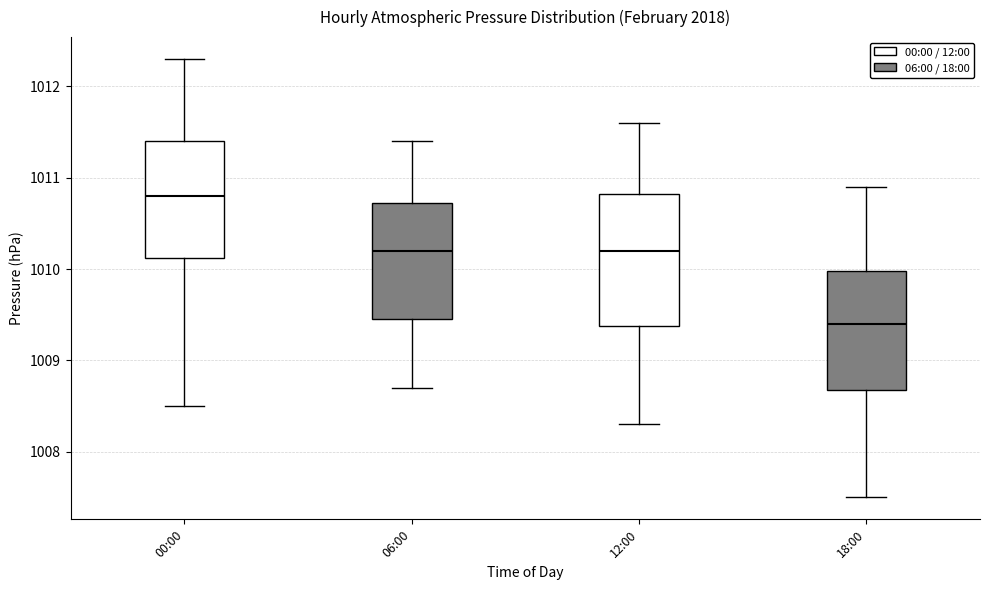

Reading left to right, transcribe this box plot: for each box, give where its median line is, the range the box spans, and where its two whiskers end, as read against the y-axis. The values are not printed on the chart, so give them approximately, as read against the axis.

00:00: median 1010.8, box 1010.1 to 1011.4, whiskers 1008.5 to 1012.3
06:00: median 1010.2, box 1009.5 to 1010.7, whiskers 1008.7 to 1011.4
12:00: median 1010.2, box 1009.4 to 1010.8, whiskers 1008.3 to 1011.6
18:00: median 1009.4, box 1008.7 to 1010.0, whiskers 1007.5 to 1010.9